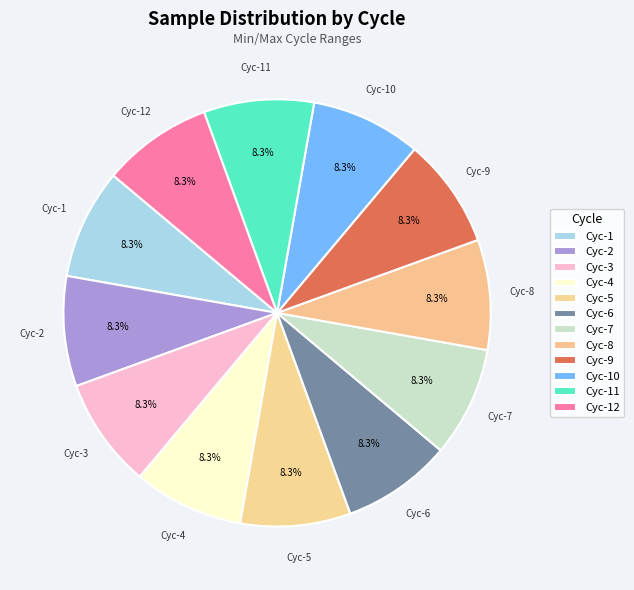

Approximately how many times larger is the value at Cyc-6 compared to Cyc-3?

1.0